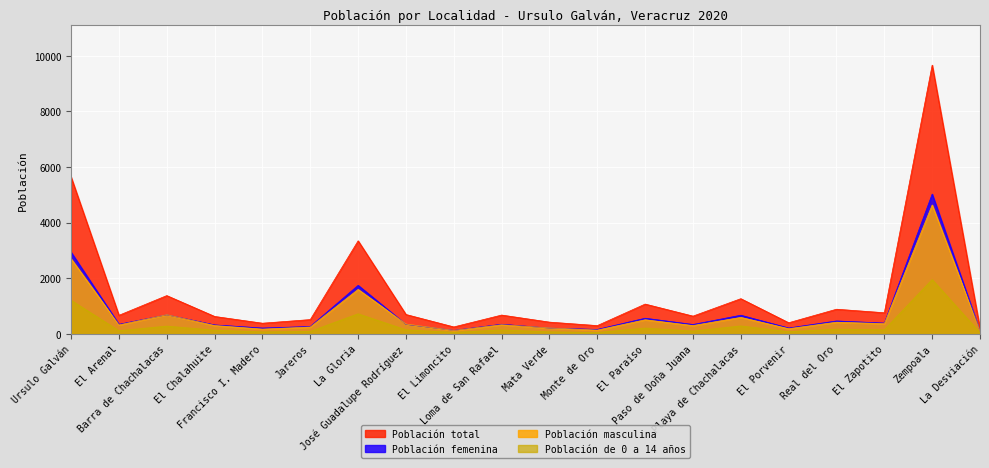

What is the minimum value shown in the chart?

38